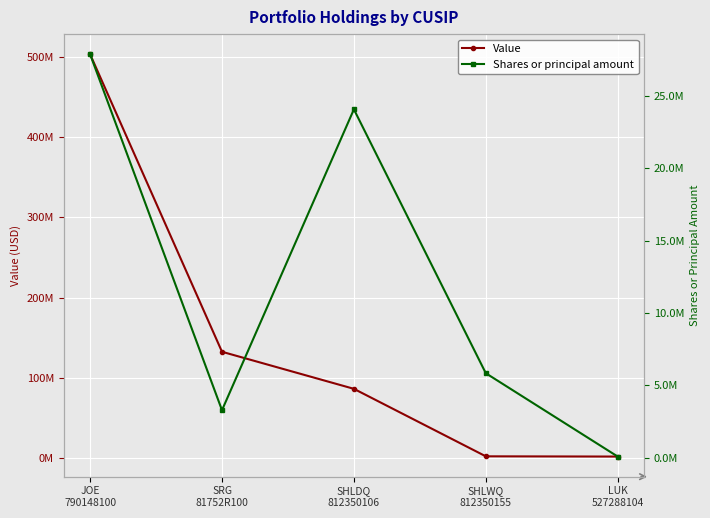

In Shares or principal amount, how many points are higher than both neighbors (excluding endpoints)?

1